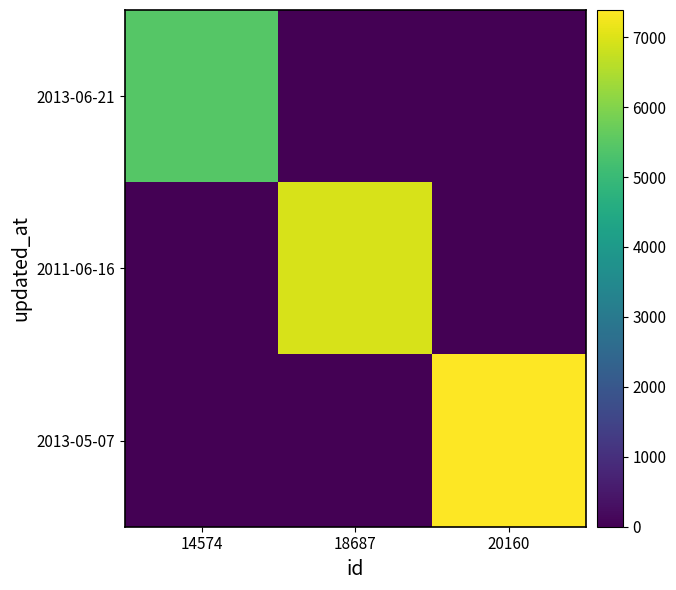

At how many categories does at least one series exceed 6896?

2